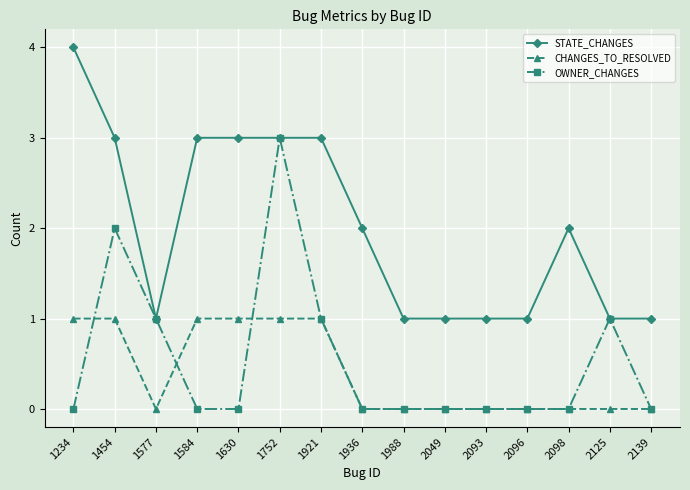

Reading left to right, extract all data points from this chart.

STATE_CHANGES: 1234=4	1454=3	1577=1	1584=3	1630=3	1752=3	1921=3	1936=2	1988=1	2049=1	2093=1	2096=1	2098=2	2125=1	2139=1
CHANGES_TO_RESOLVED: 1234=1	1454=1	1577=0	1584=1	1630=1	1752=1	1921=1	1936=0	1988=0	2049=0	2093=0	2096=0	2098=0	2125=0	2139=0
OWNER_CHANGES: 1234=0	1454=2	1577=1	1584=0	1630=0	1752=3	1921=1	1936=0	1988=0	2049=0	2093=0	2096=0	2098=0	2125=1	2139=0